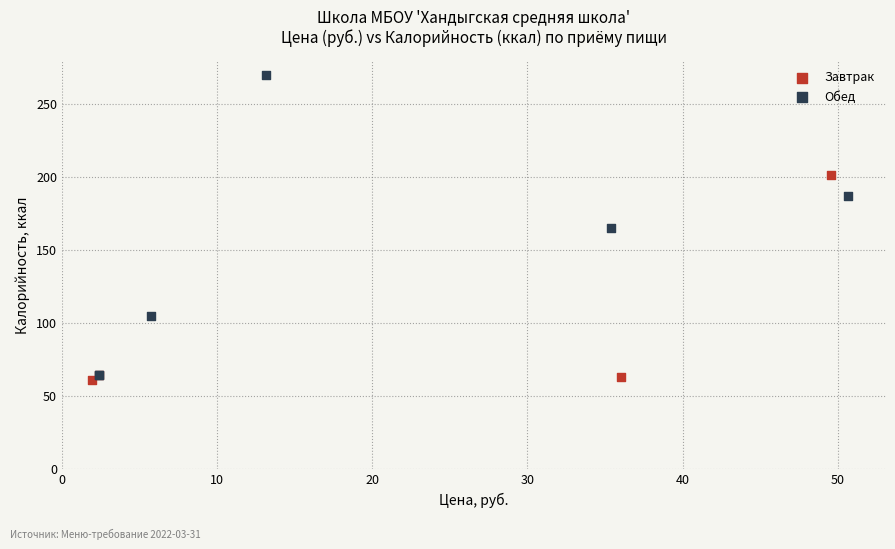

Which series has the widest spread of Y values?

Обед